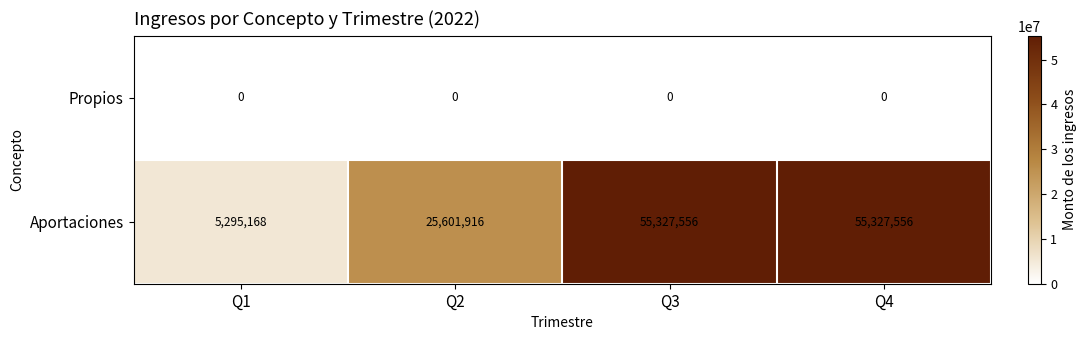

What is the spread (max minus min) of values at Q2?

25601916